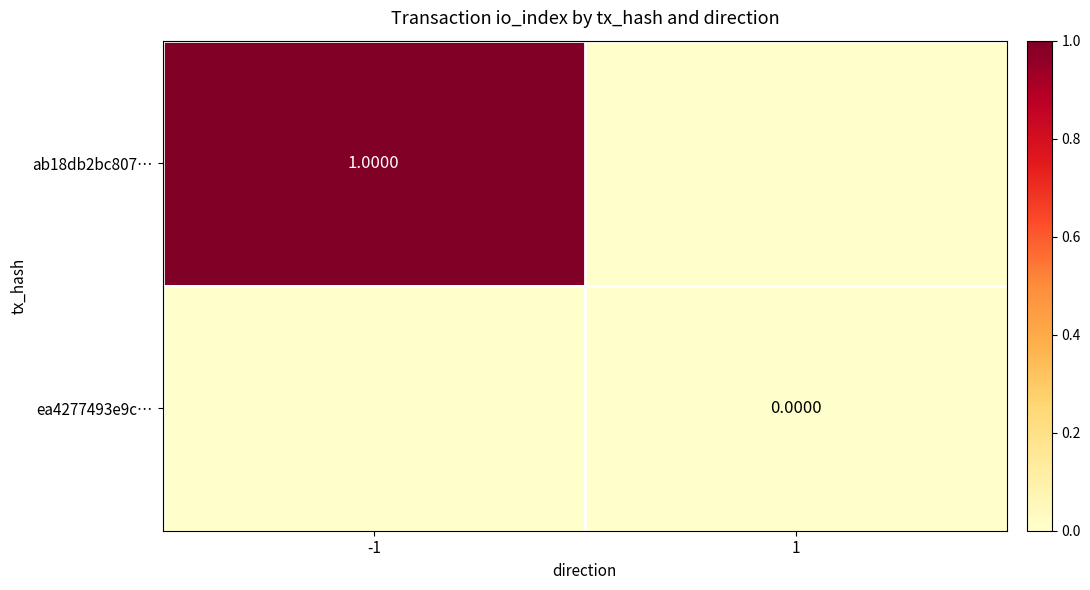

How many distinct data groups are displayed?

2